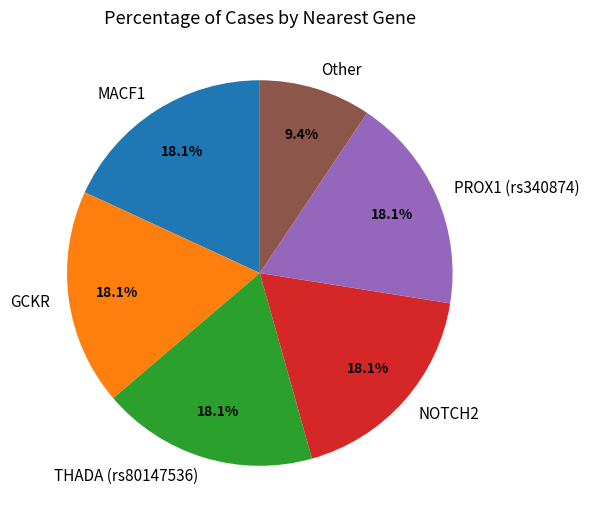

What percentage is the MACF1 slice, to the nearest percent?

18%